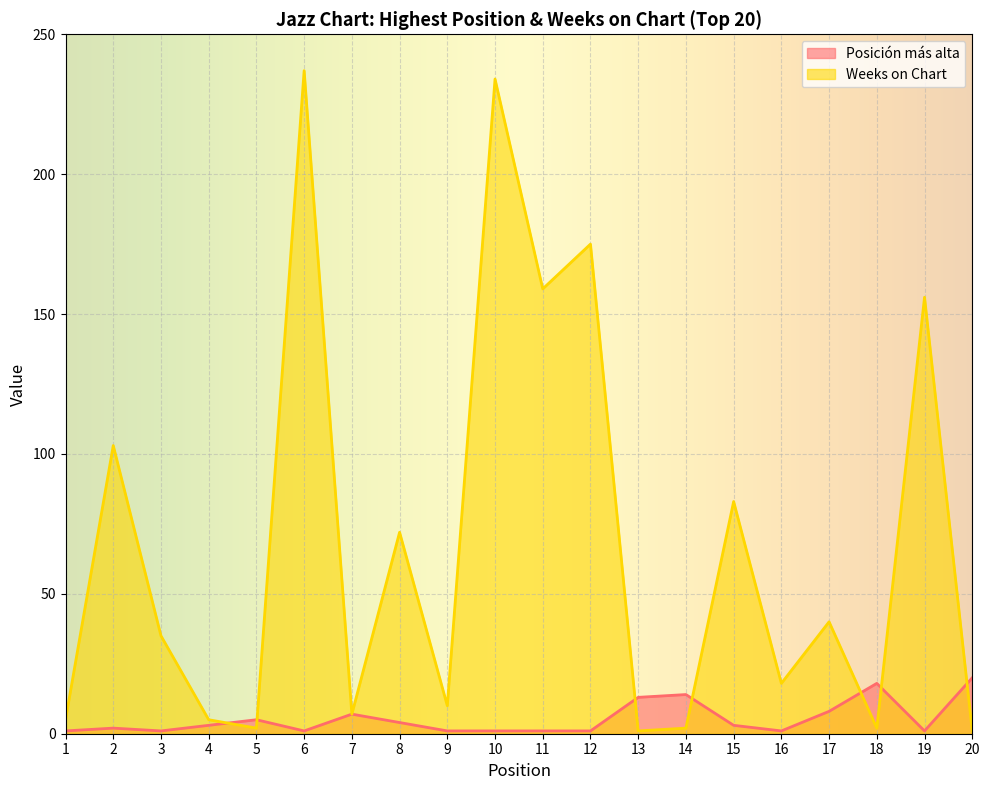

List the series in order of their overall mean, highest first.

Weeks on Chart, Posición más alta